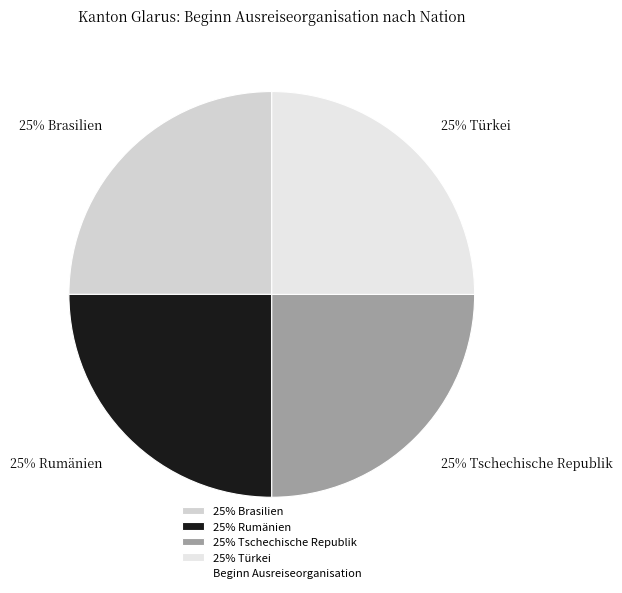

To the nearest percent, what portion does 25% Brasilien represent?

25%